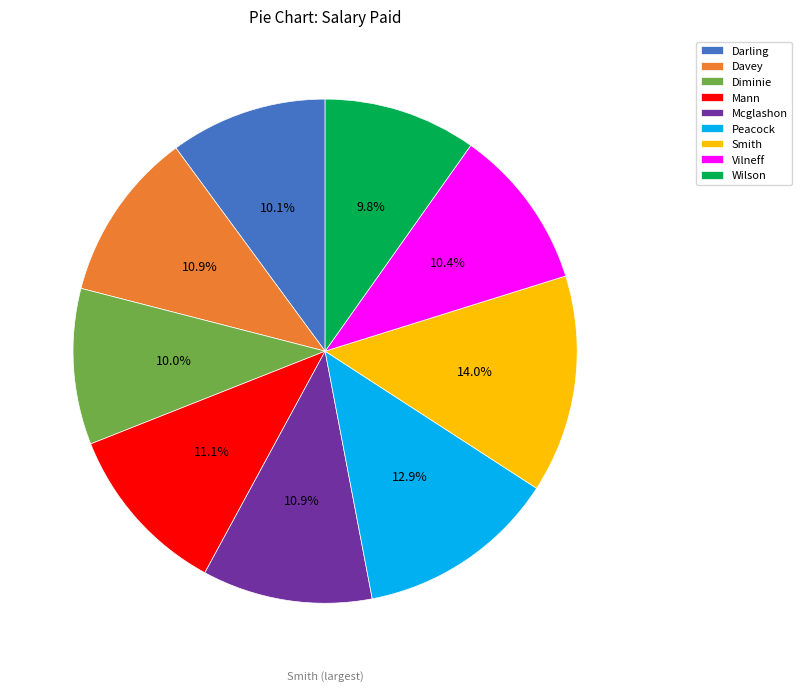

Count the number of slices in the pie.

9